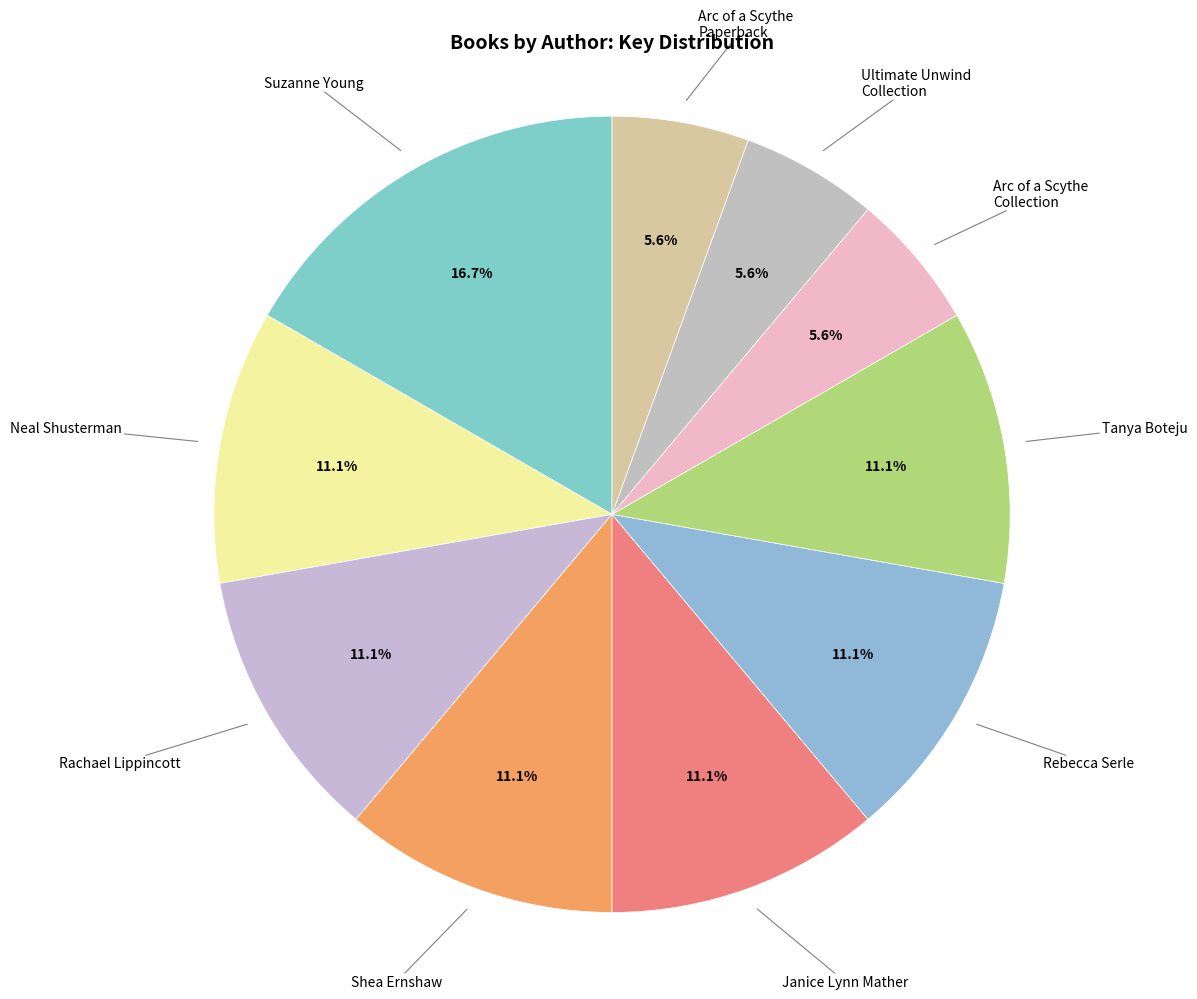

How many segments does this pie chart have?

10